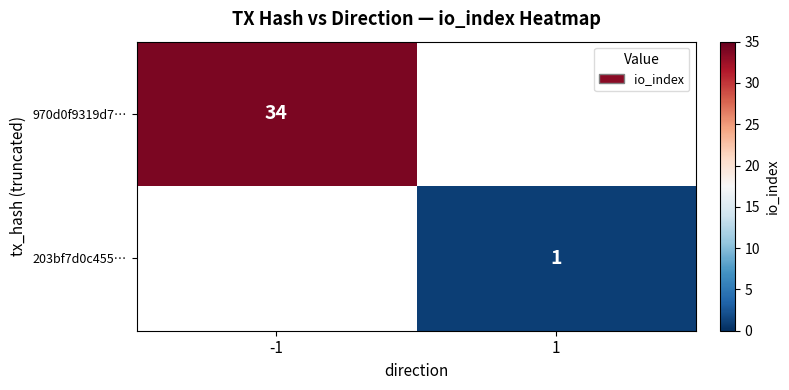

The 970d0f9319d7… series shows 14 at -1. True or false?

False